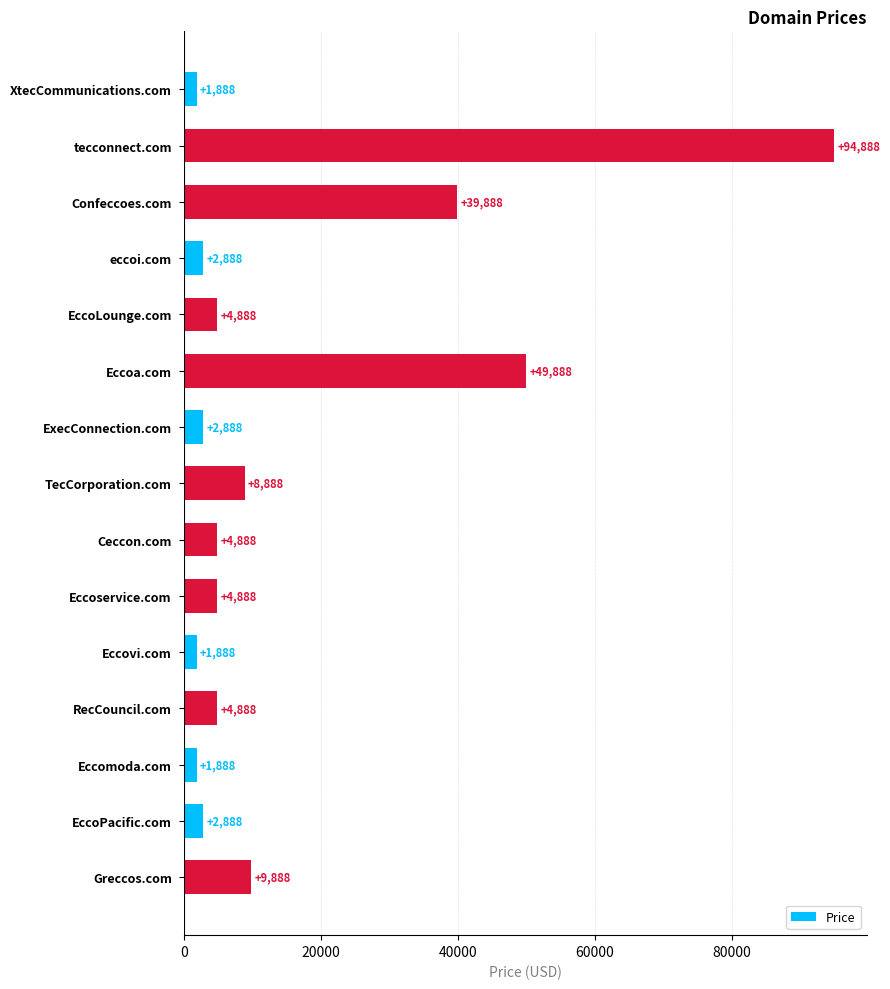

How many bars are there in total?

15